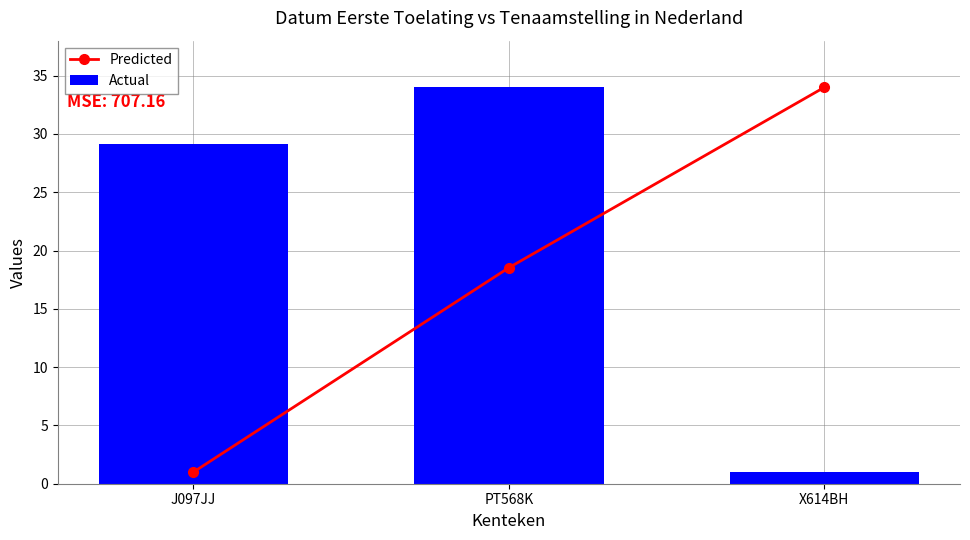

What is the difference between the maximum and second lowest values in the Actual series?

4.8